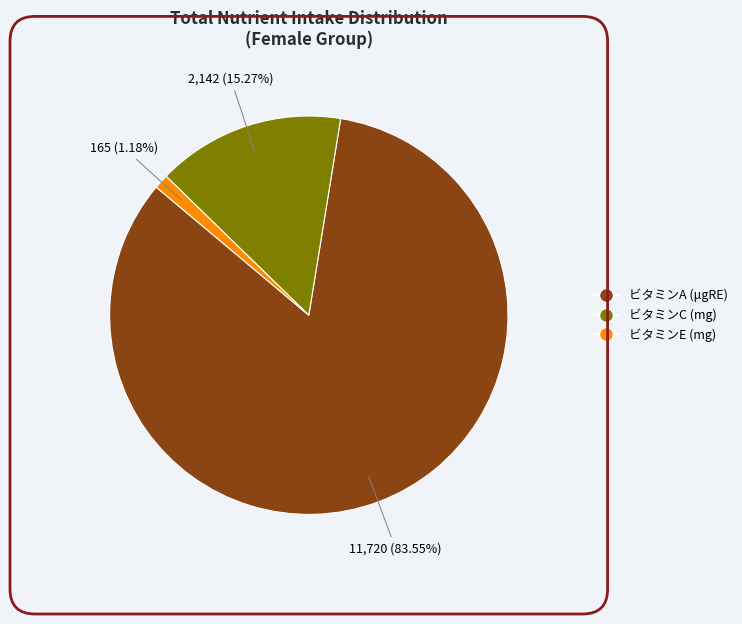

Which category has the biggest portion of the pie?

ビタミンA (μgRE)